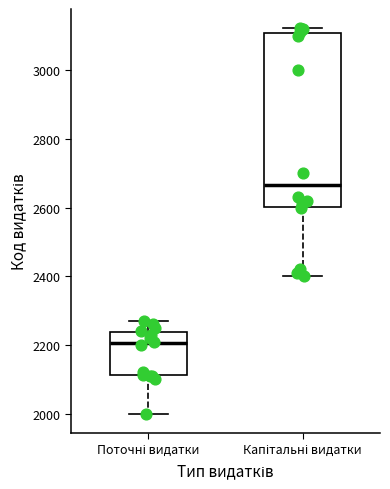

Where is the lower edge of the box for Поточні видатки on the y-axis? The values are not printed on the chart, so give them approximately, as read against the axis.

2120